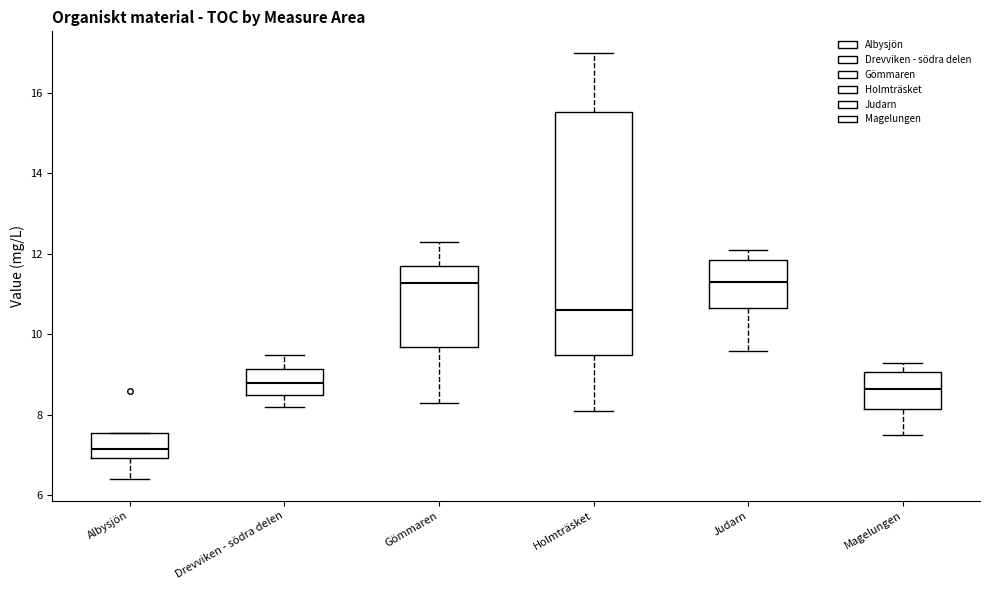

Reading left to right, transcribe this box plot: for each box, give where its median line is, the range the box spans, and where its two whiskers end, as read against the y-axis. The values are not printed on the chart, so give them approximately, as read against the axis.

Albysjön: median 7.2, box 7.0 to 7.6, whiskers 6.4 to 7.6
Drevviken - södra delen: median 8.8, box 8.6 to 9.2, whiskers 8.2 to 9.6
Gömmaren: median 11.2, box 9.8 to 11.8, whiskers 8.4 to 12.4
Holmträsket: median 10.6, box 9.6 to 15.6, whiskers 8.2 to 17.0
Judarn: median 11.4, box 10.6 to 11.8, whiskers 9.6 to 12.2
Magelungen: median 8.6, box 8.2 to 9.0, whiskers 7.6 to 9.4